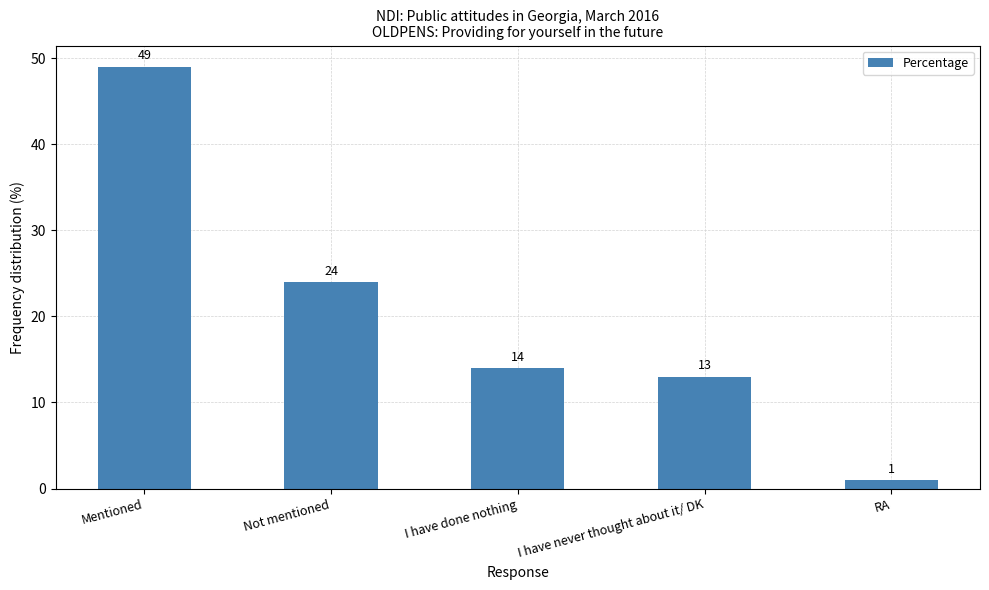

Which has a higher value, I have done nothing or Mentioned?

Mentioned